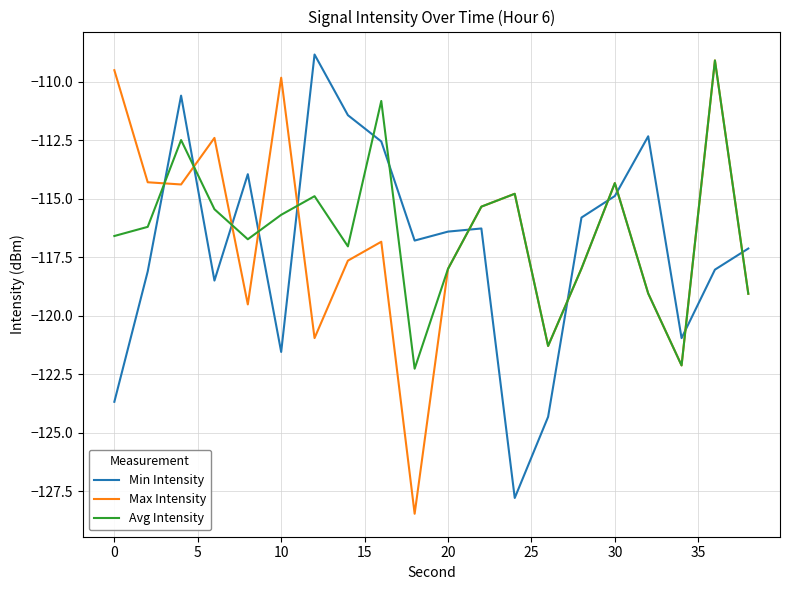

How many intersections are there between Max Intensity and Min Intensity?

11